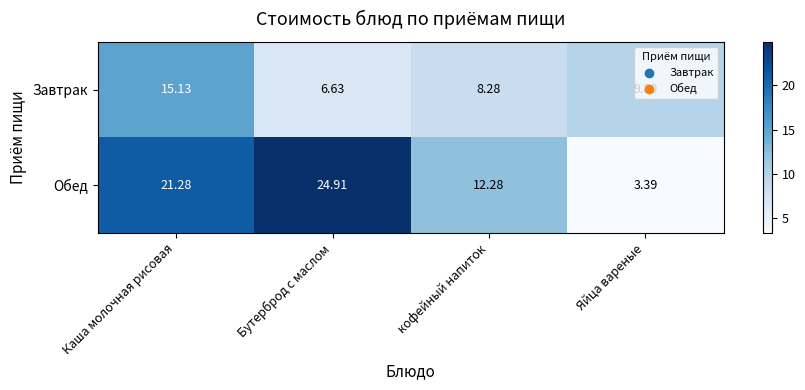

What is the difference between the highest and lowest values at Бутерброд с маслом?

18.3